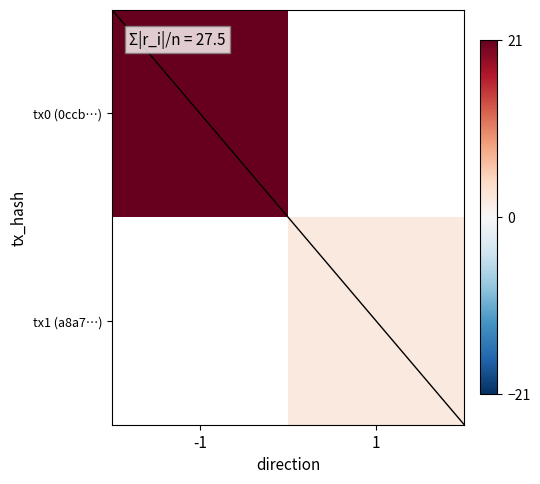

How many series are shown in this chart?

2